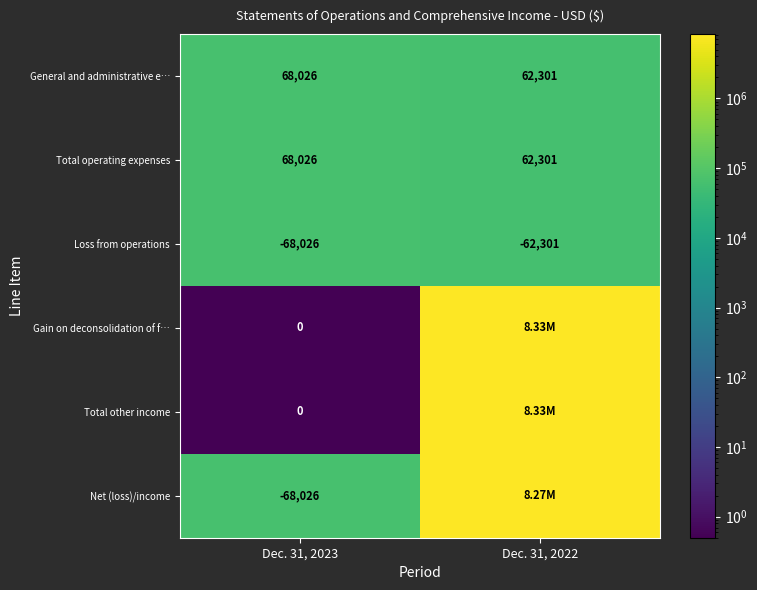

What is the sum of the Loss from operations values at Dec. 31, 2023 and Dec. 31, 2022?

-130327